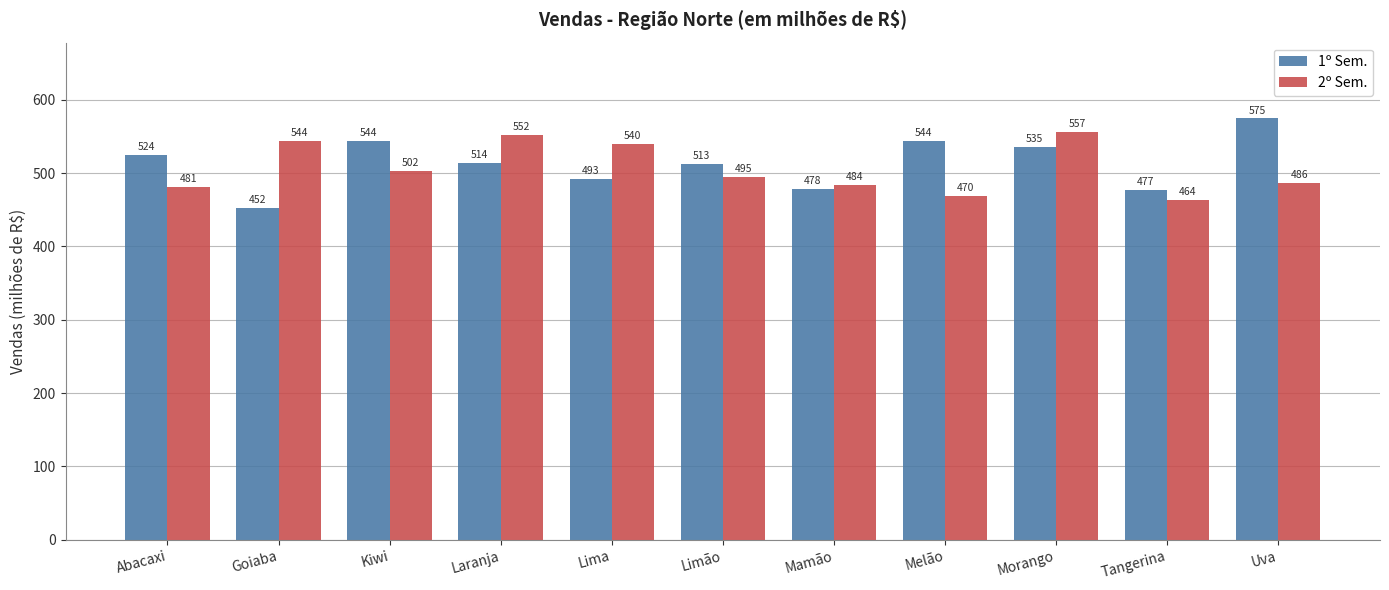

Rank the series by their maximum value, from highest to lowest.

1º Sem., 2º Sem.